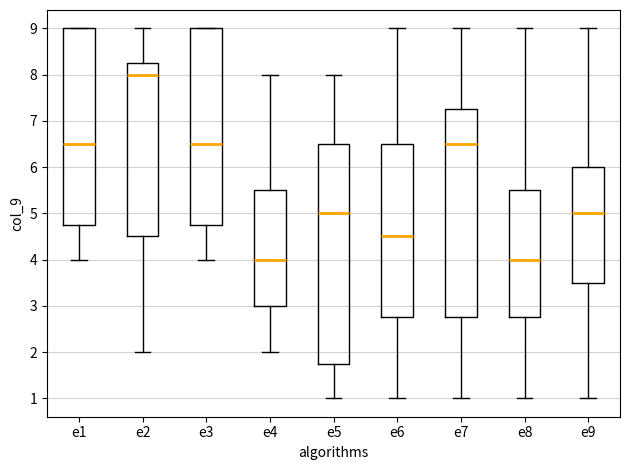

Where does the lower whisker of the box for e9 end on the y-axis? The values are not printed on the chart, so give them approximately, as read against the axis.

1.0